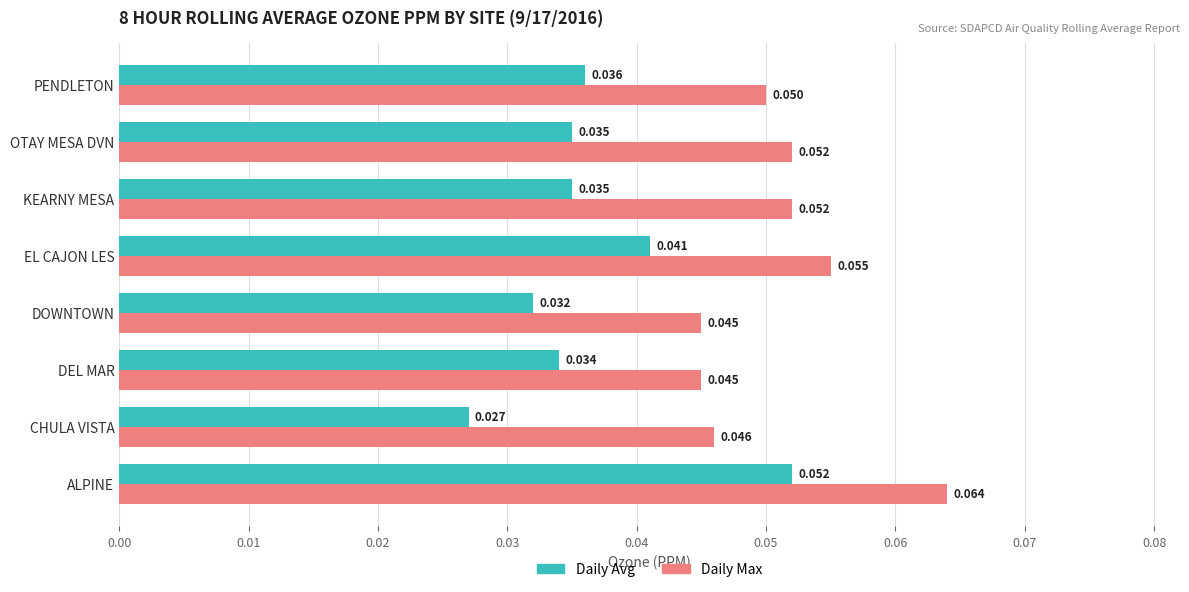

Which series has the widest spread of values?

Daily Avg